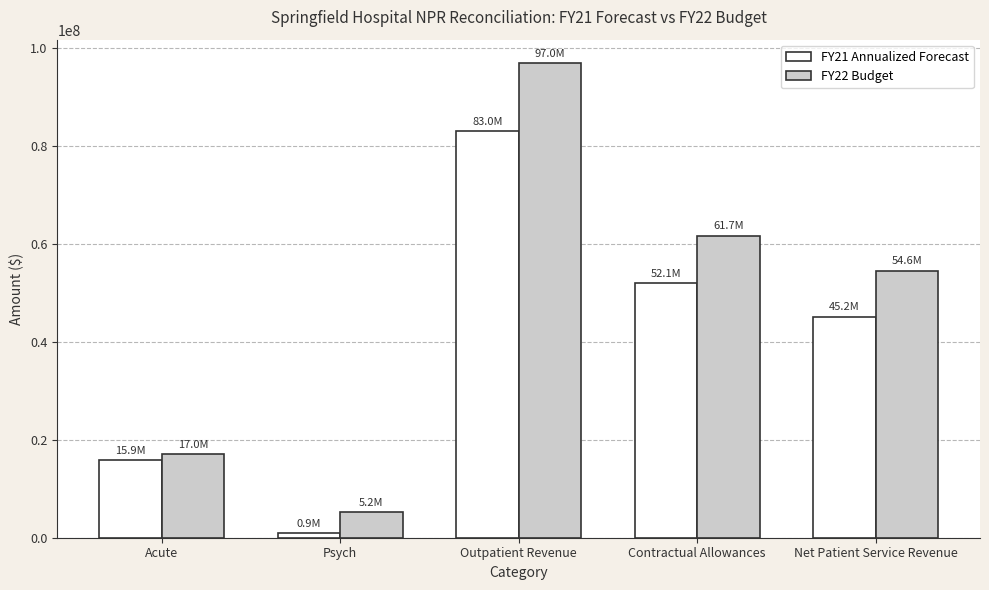

What are all the series names shown in the legend?

FY21 Annualized Forecast, FY22 Budget